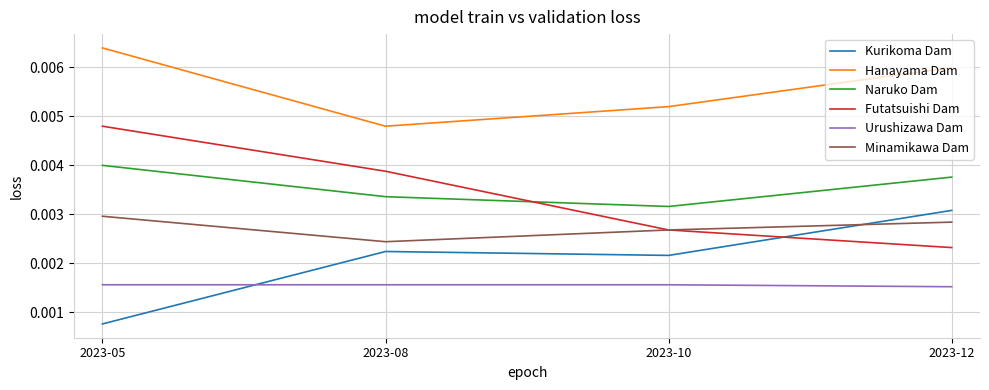

Count the Naruko Dam values in the range 0 to 1.

4